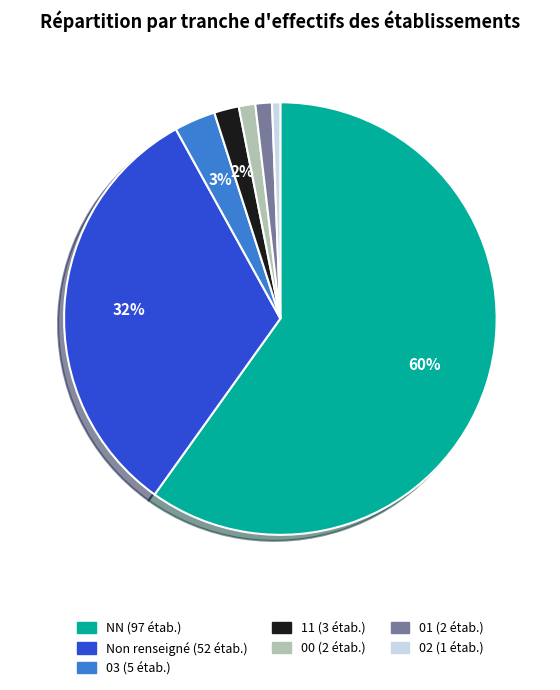

To the nearest percent, what is the average slice percentage?

14%